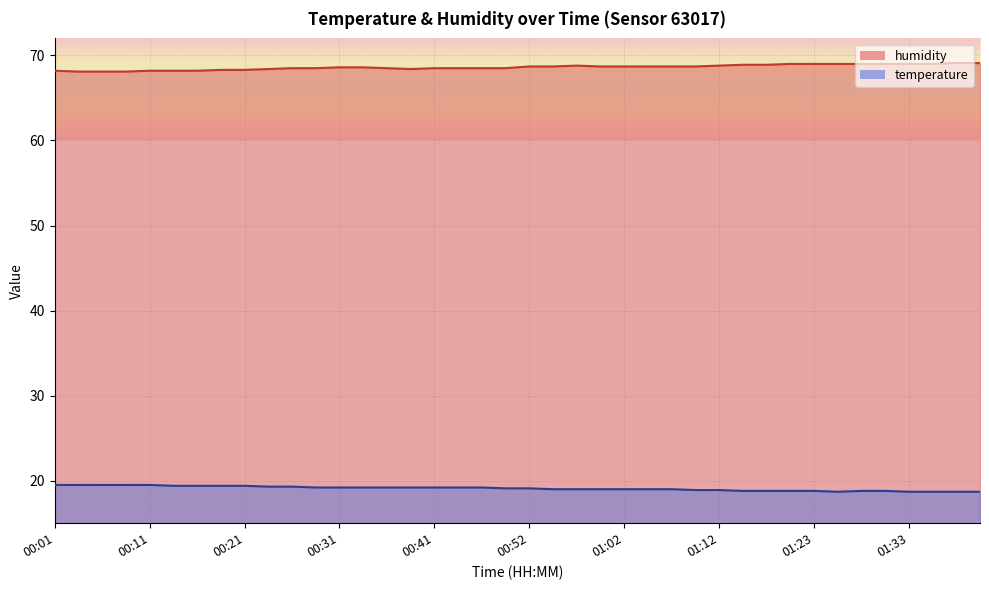

At how many categories does at least one series exceed 60?

40